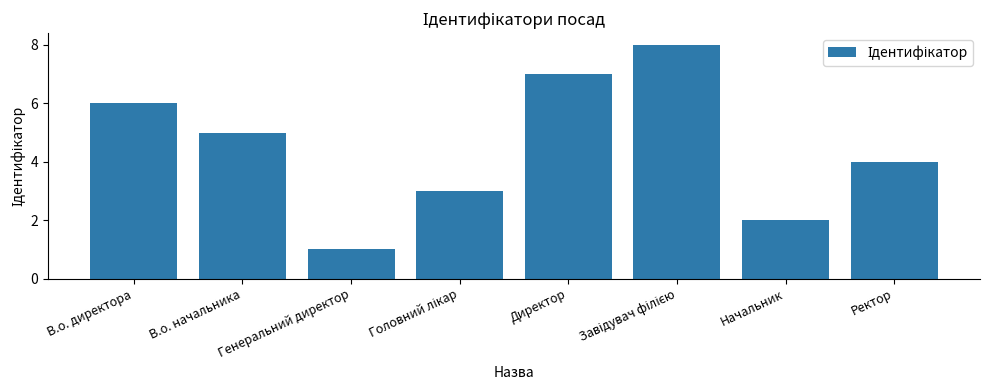

The value at Ректор is 1. True or false?

False